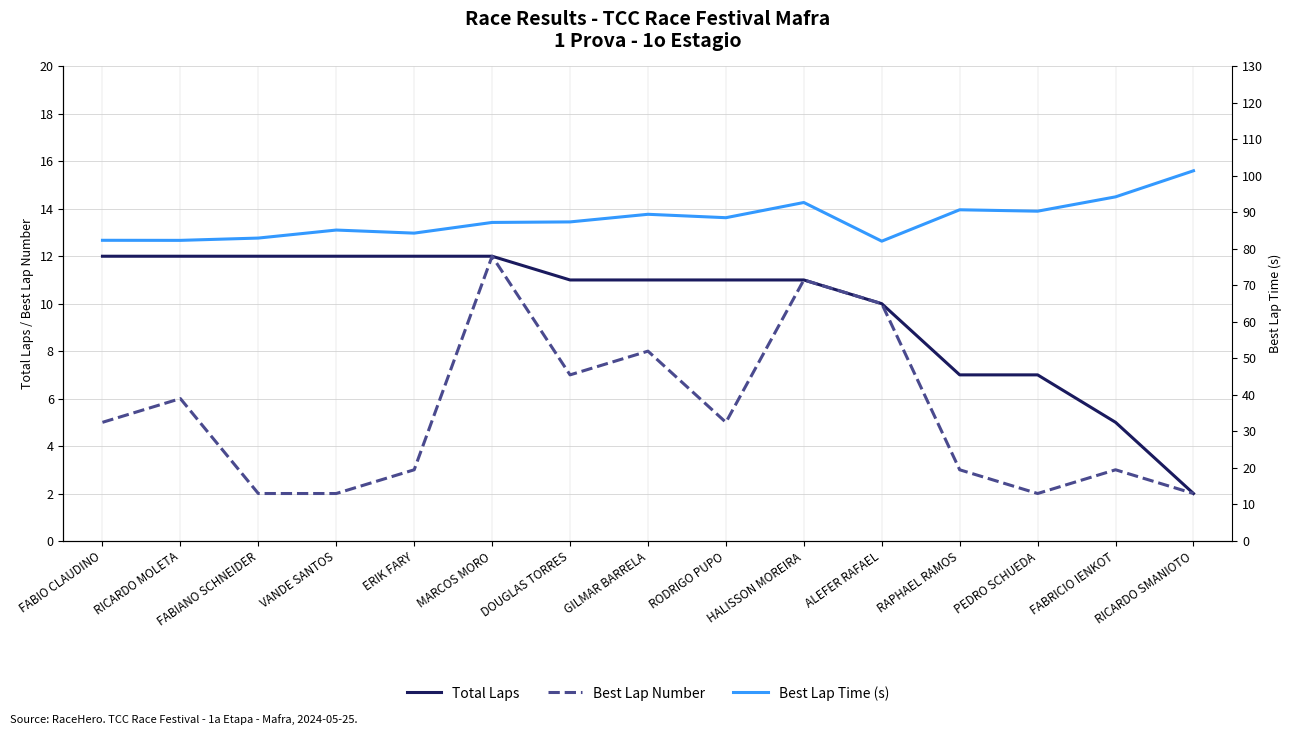

At which category does the chart reach its peak across all series?

RICARDO SMANIOTO